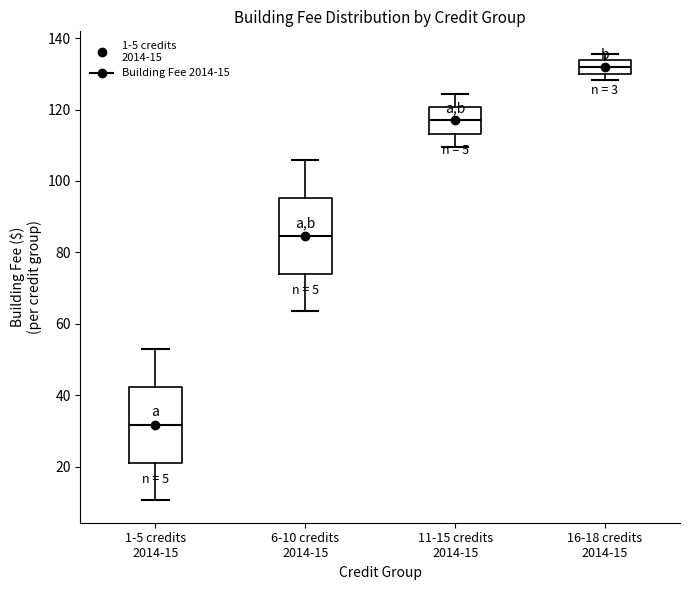

Where is the upper edge of the box for 16-18 credits 2014-15 on the y-axis? The values are not printed on the chart, so give them approximately, as read against the axis.

134